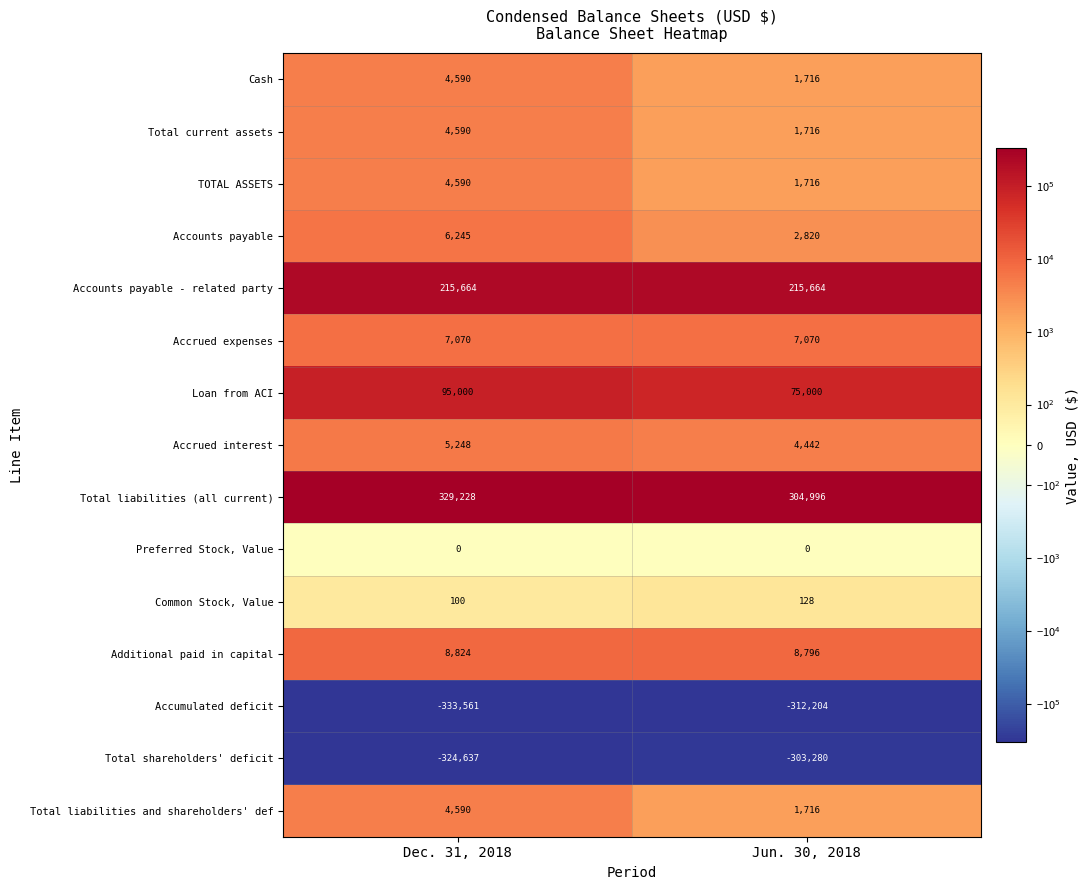

What value does the Cash series have at Jun. 30, 2018, to the nearest 100?

1700